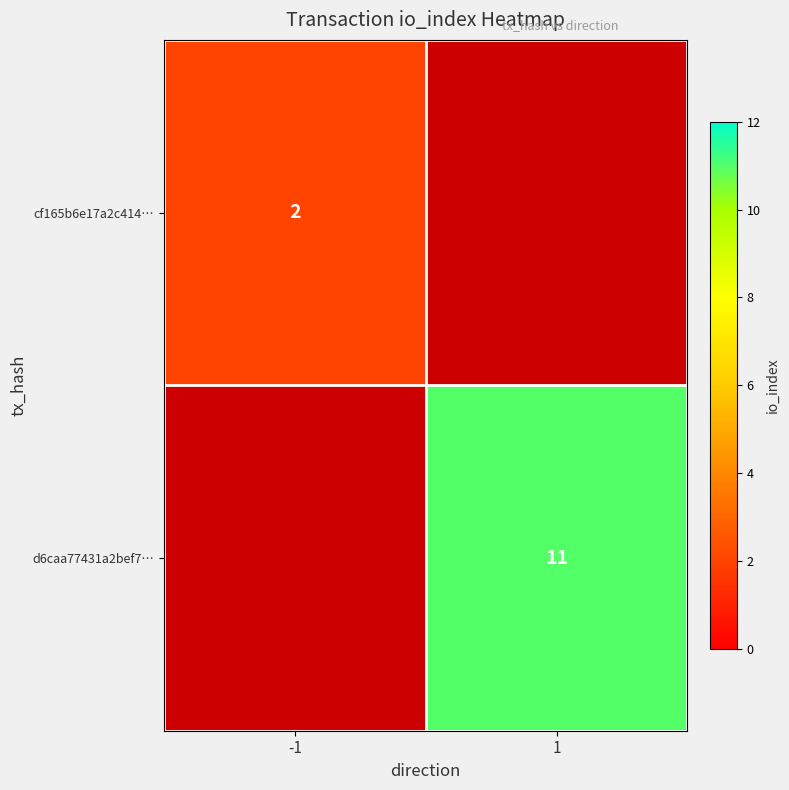

The value of d6caa77431a2bef7… at 1 is 11. True or false?

True